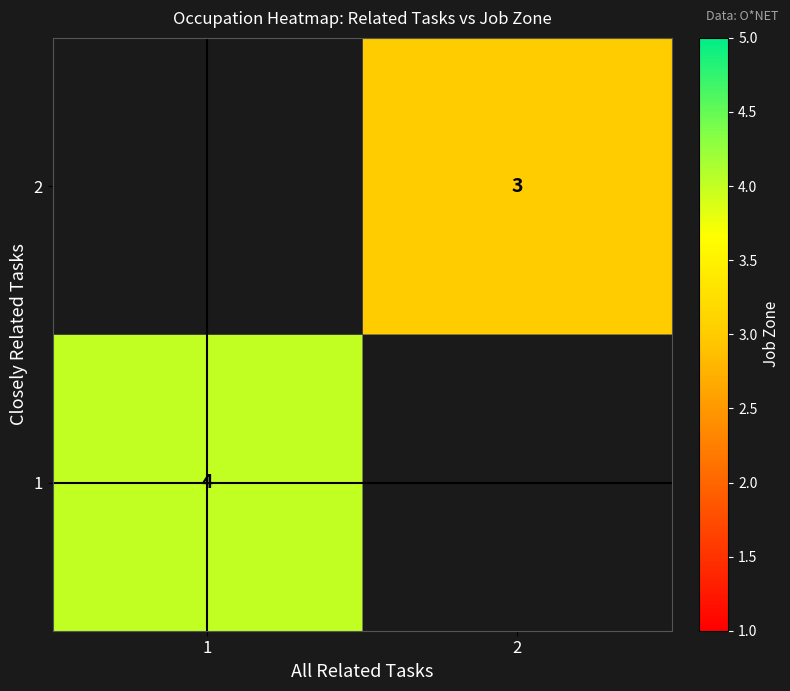

What is the maximum value shown in the chart?

4.0